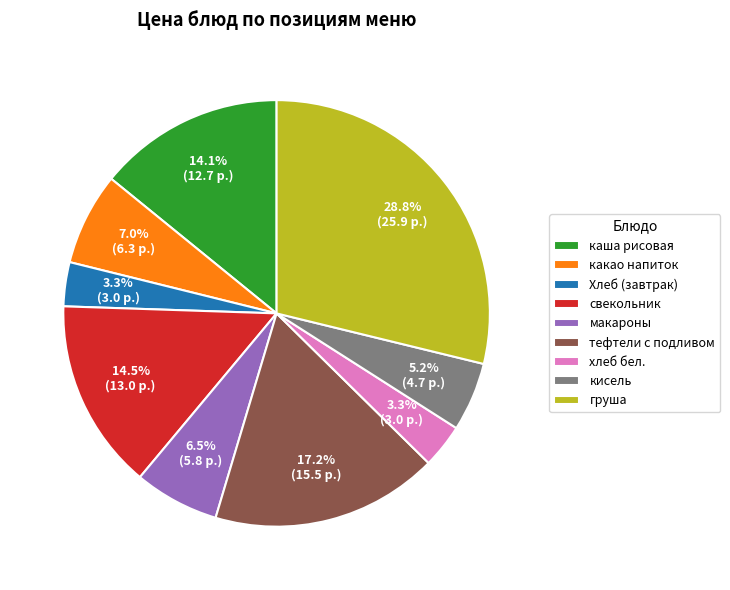

What is the largest slice in the pie chart?

груша